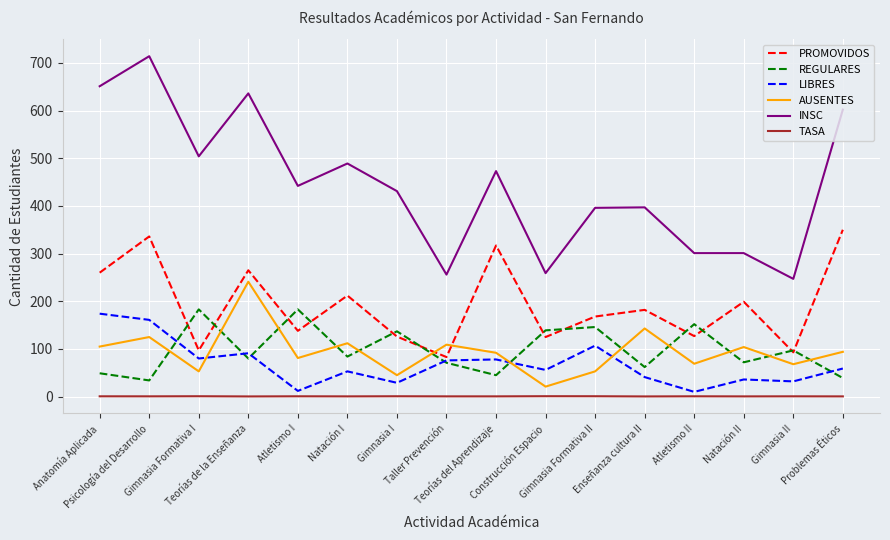

Which series has the largest total across all categories?

INSC